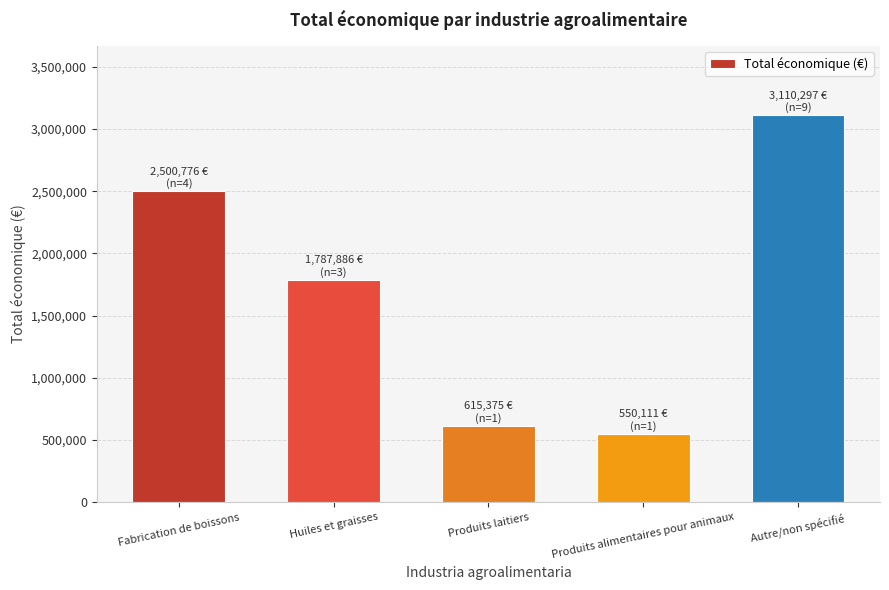

Reading left to right, what are all the values shown in this chart?

Fabrication de boissons=2500776	Huiles et graisses=1787886	Produits laitiers=615375	Produits alimentaires pour animaux=550111	Autre/non spécifié=3110297